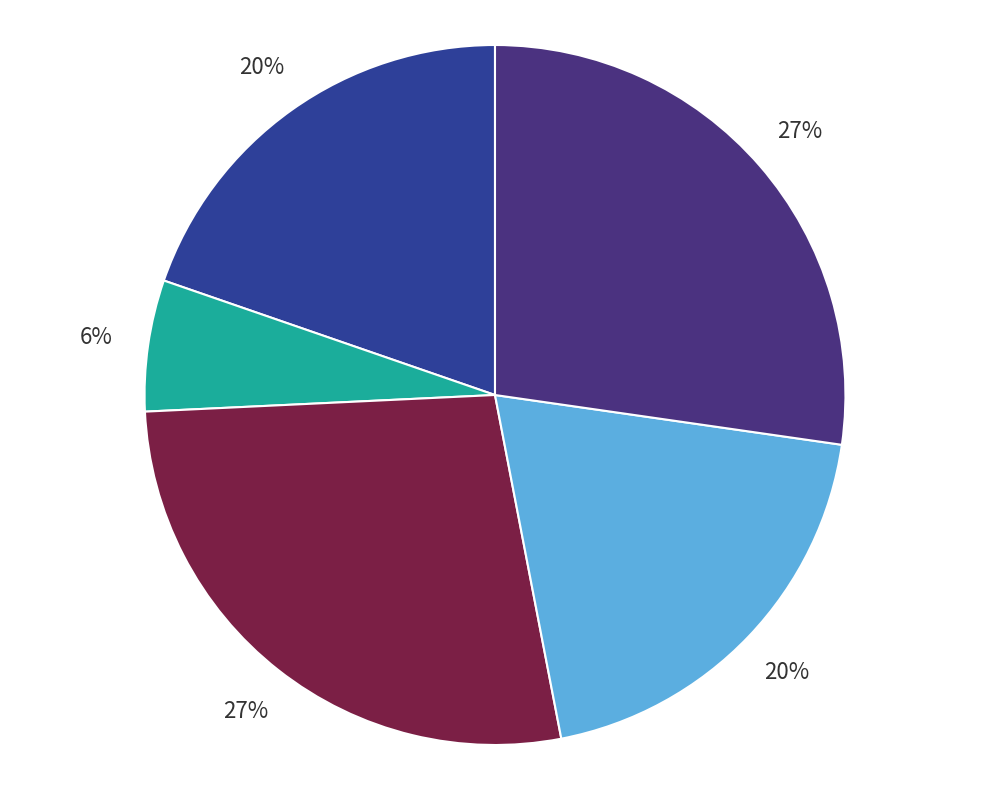

Is there any slice that represents more than half of the pie?

No